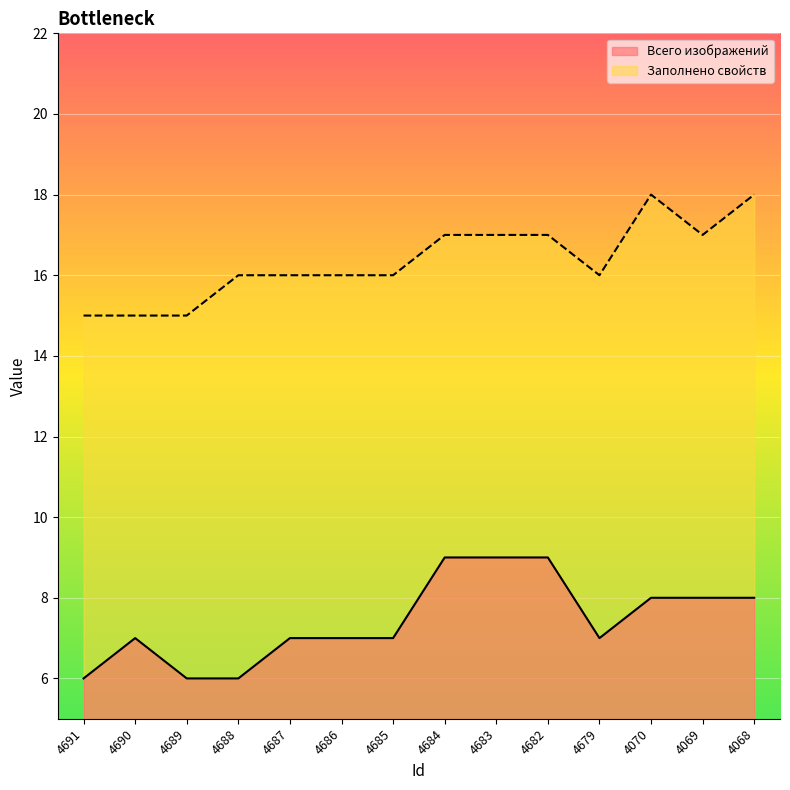

Rank the series by their maximum value, from highest to lowest.

Заполнено свойств, Всего изображений